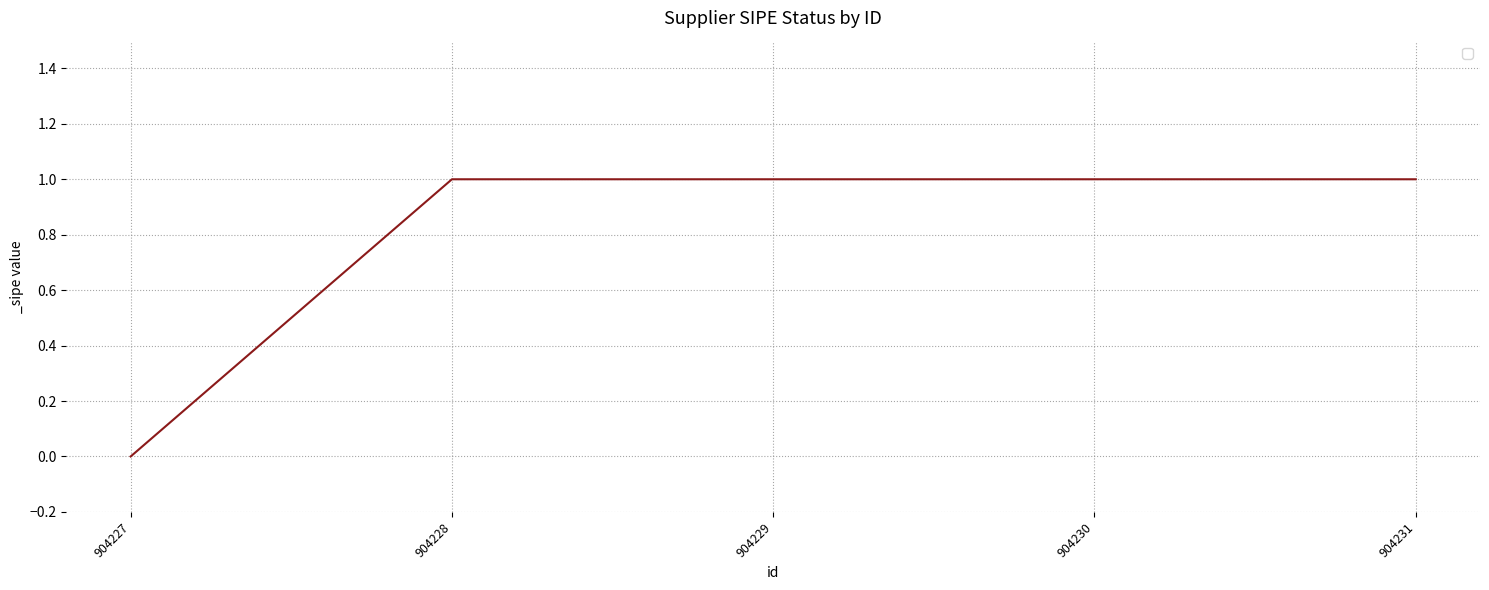

How many series are shown in this chart?

1